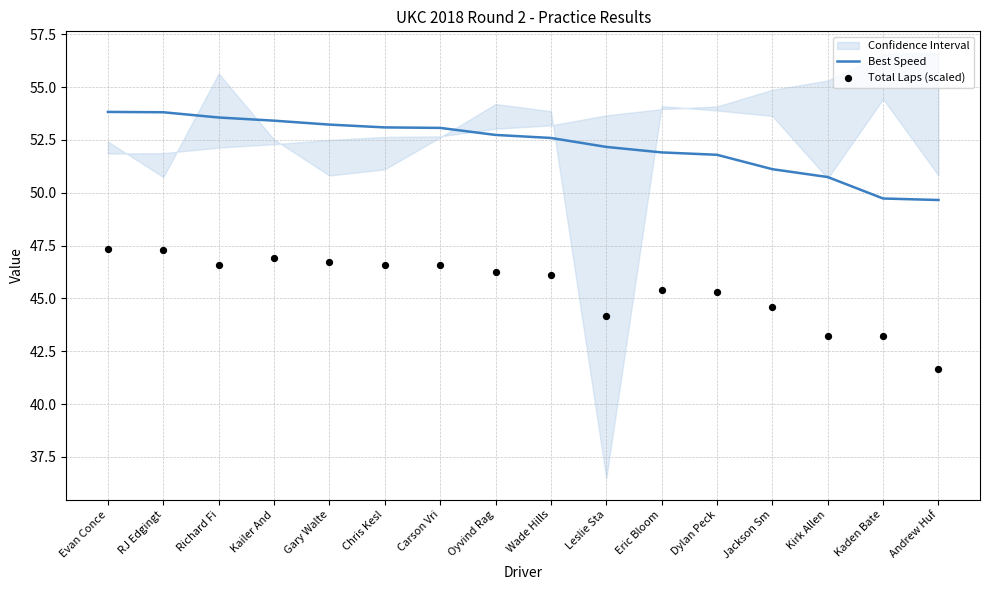

At how many categories does at least one series exceed 42?

16